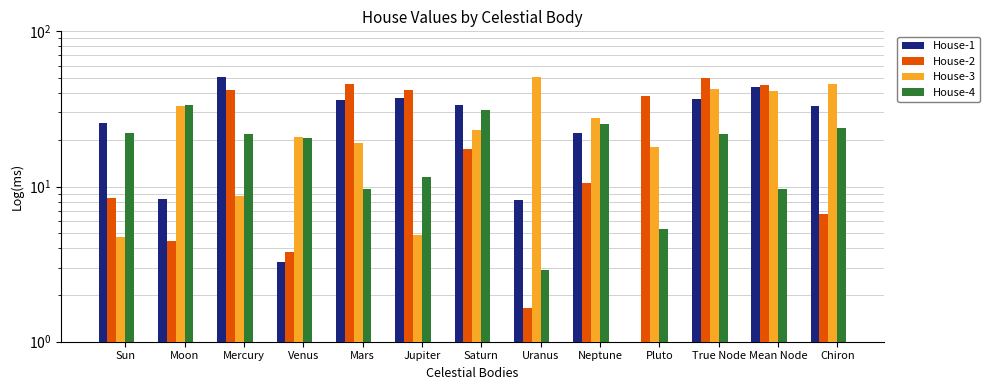

Which series has the largest range (max minus min)?

House-1